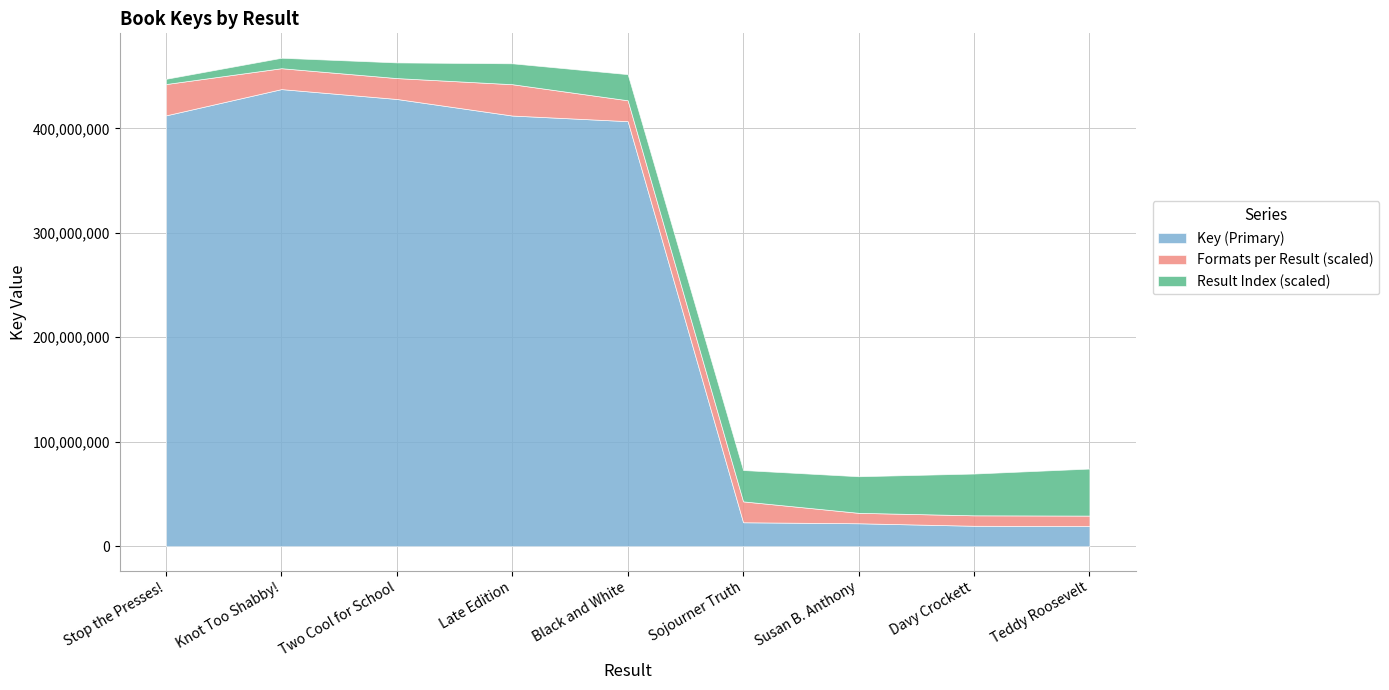

What is the total value across all series at Black and White?

451883893